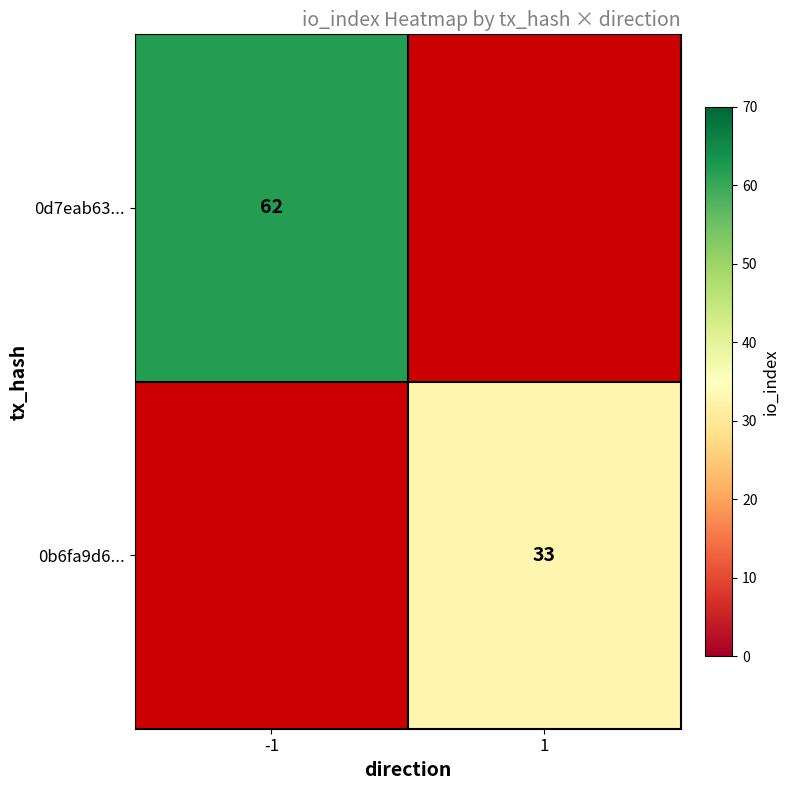

The value of 0b6fa9d6... at 1 is 11. True or false?

False